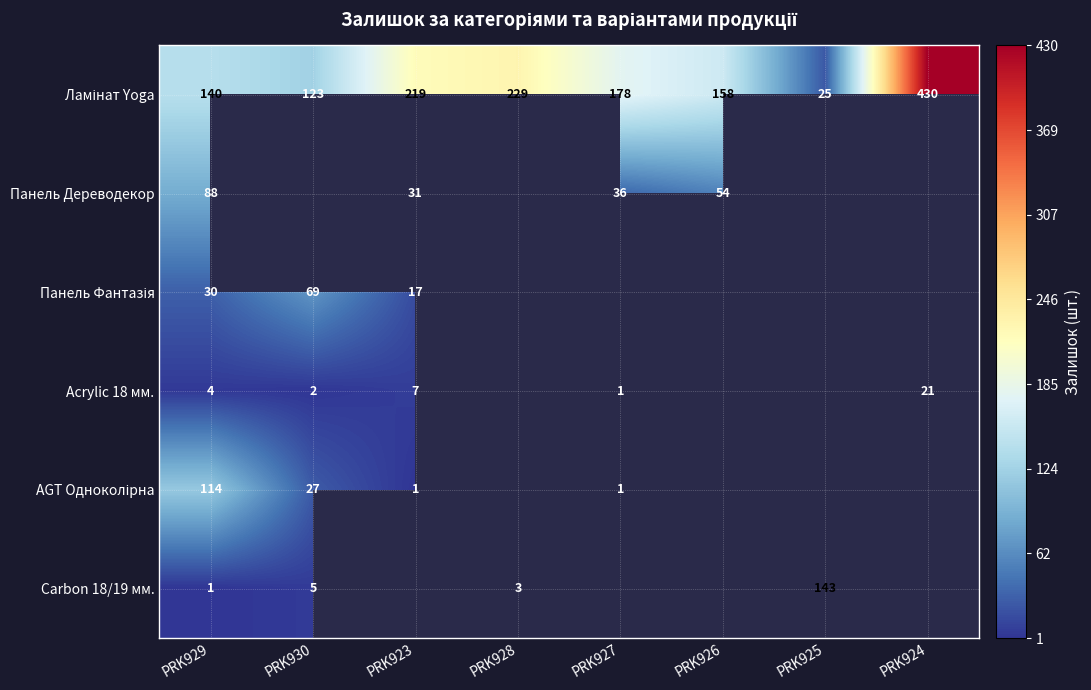

Is the value of Acrylic 18 мм. at PRK924 greater than the value of Панель Дереводекор at PRK926?

No